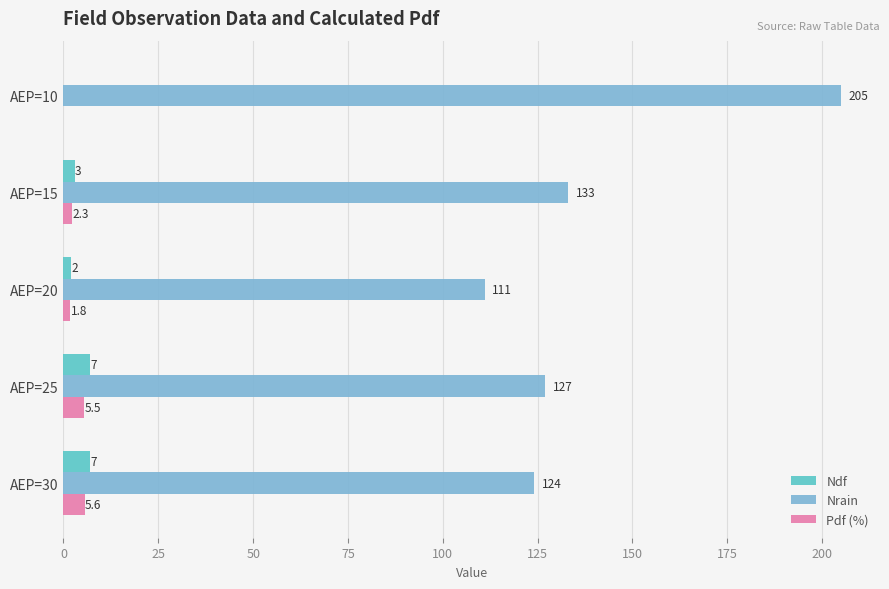

Between AEP=10 and AEP=30, which series saw the biggest shift?

Nrain